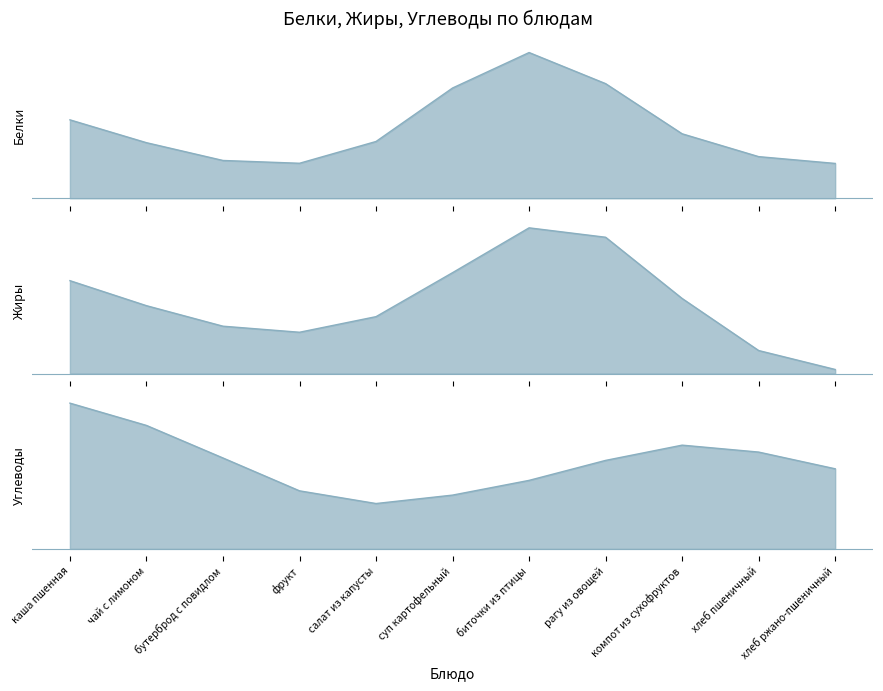

What is the label of the 4th point from the right?

рагу из овощей